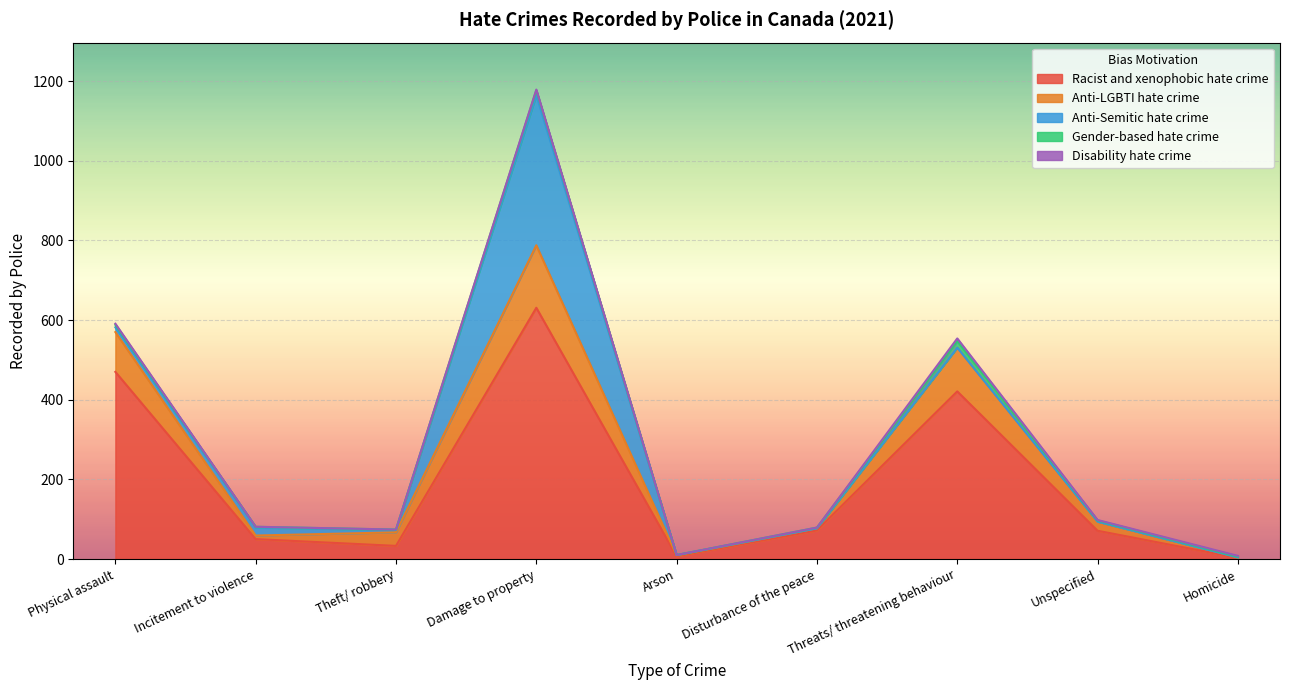

Which series has the widest spread of values?

Racist and xenophobic hate crime